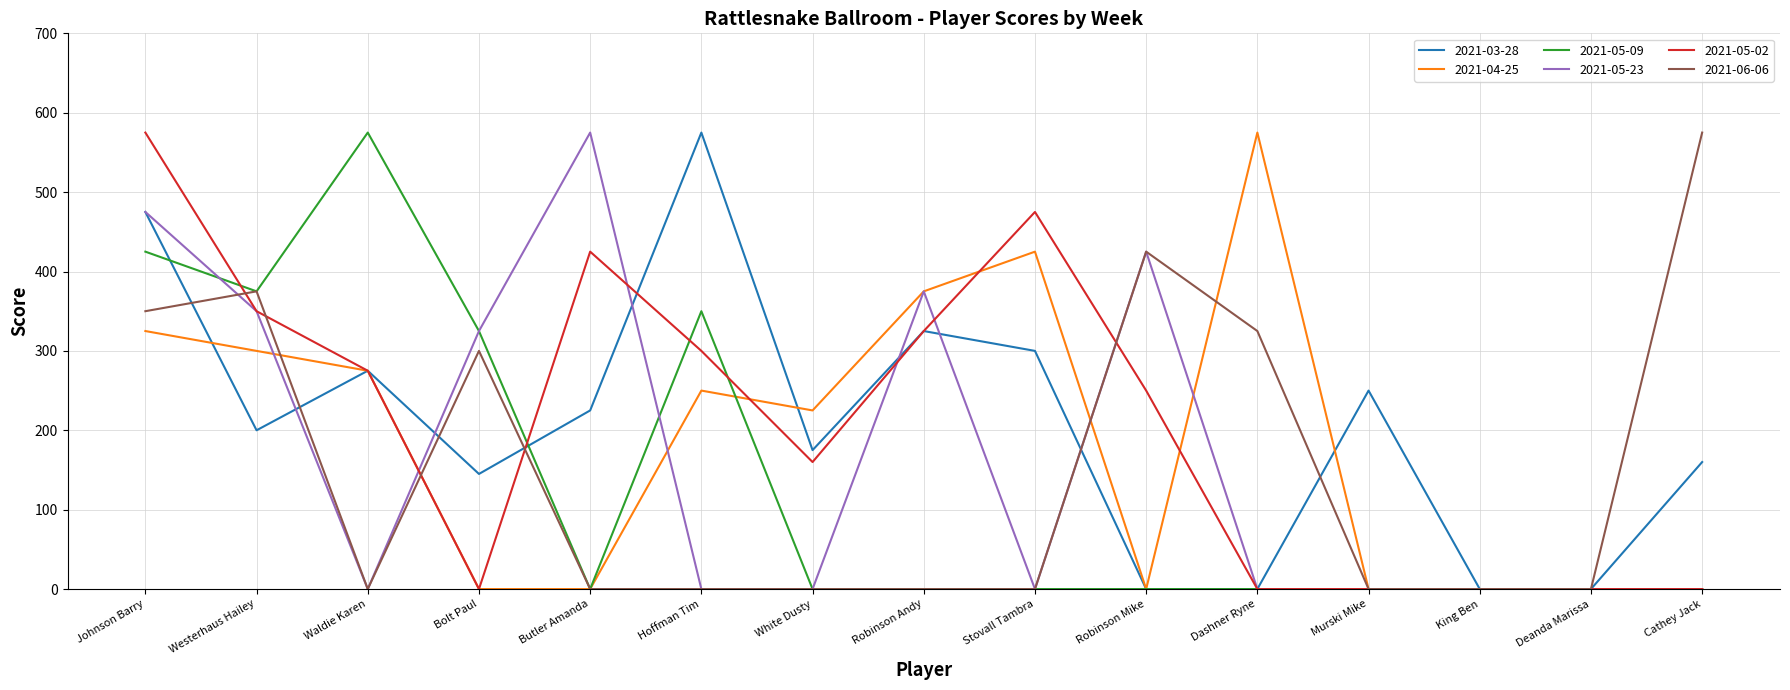

Is it true that 2021-05-02 equals 475 at Stovall Tambra?

True